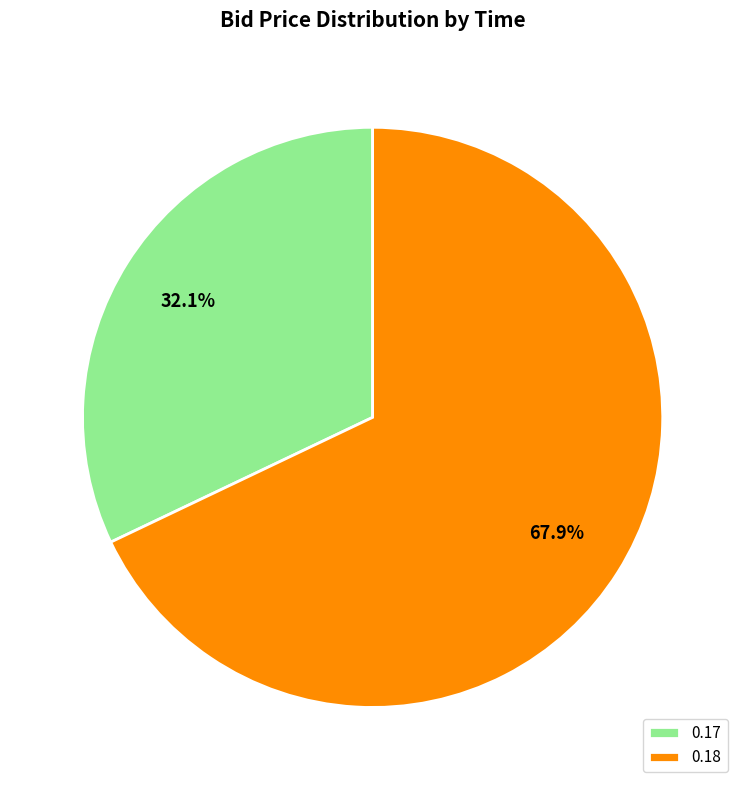

Between 0.18 and 0.17, which is larger?

0.18